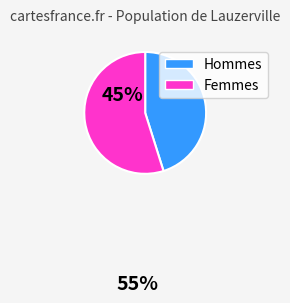

Is there a majority slice in this chart?

Yes